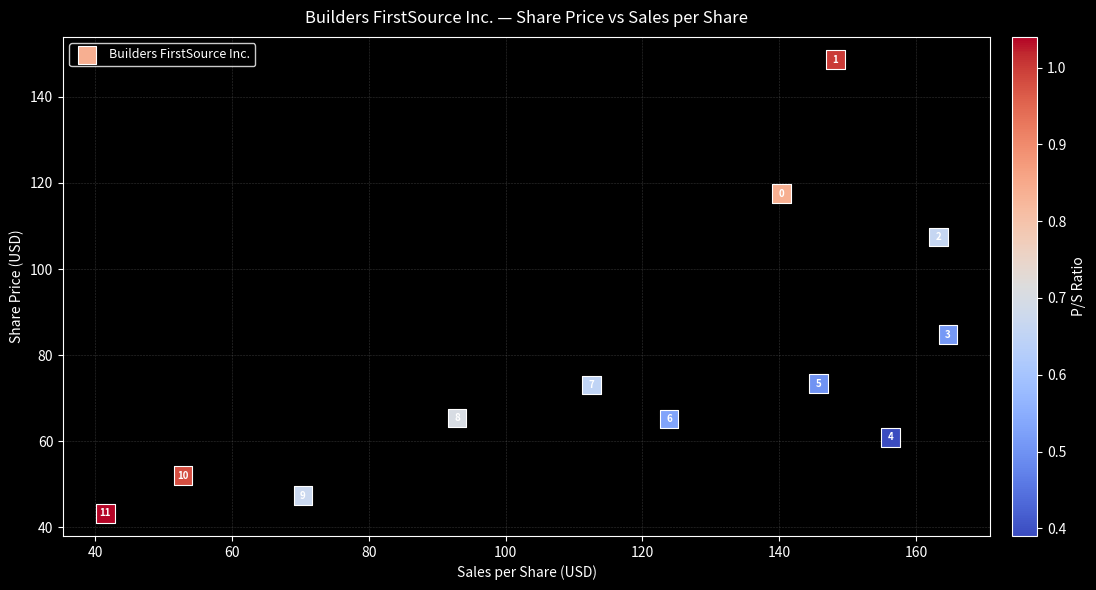

What is the range of X values (max minus min)?

123.2